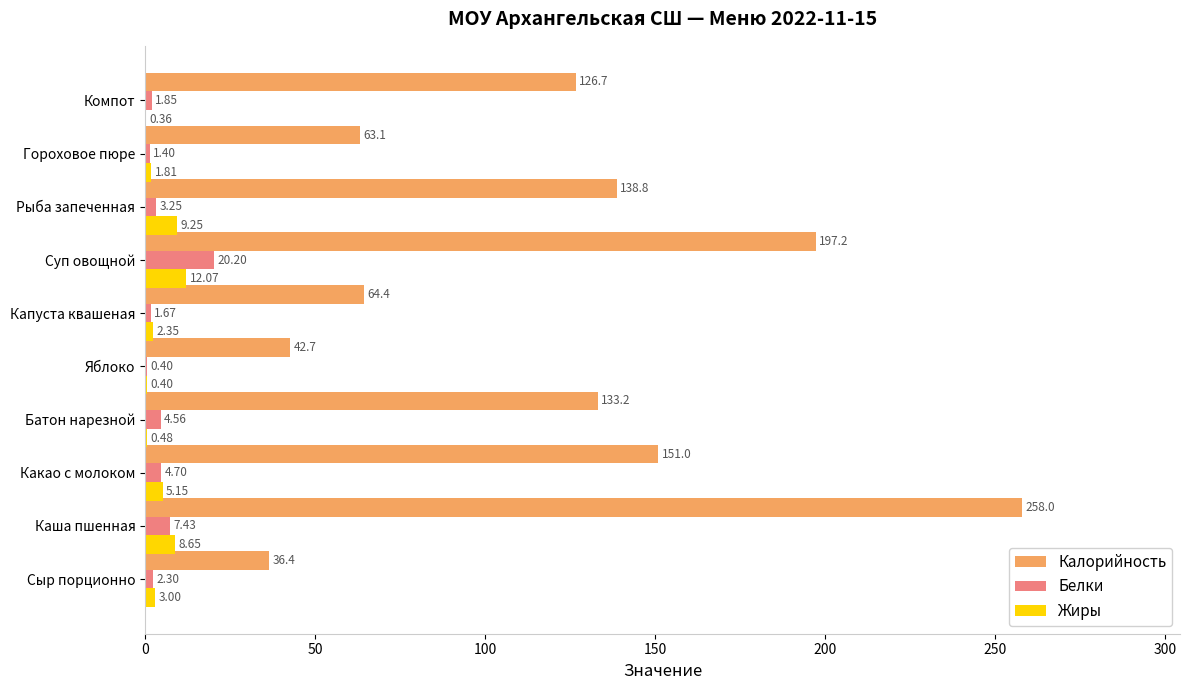

What is the sum of all Калорийность values?

1211.5